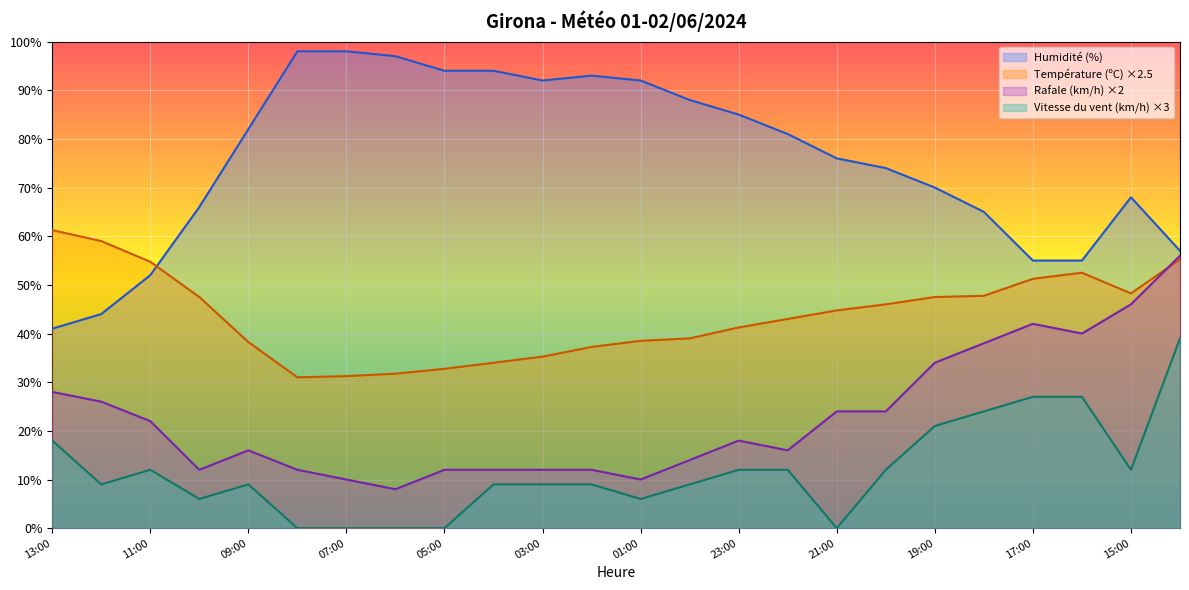

What value does the Rafale (km/h) series have at 16:00?

40.0